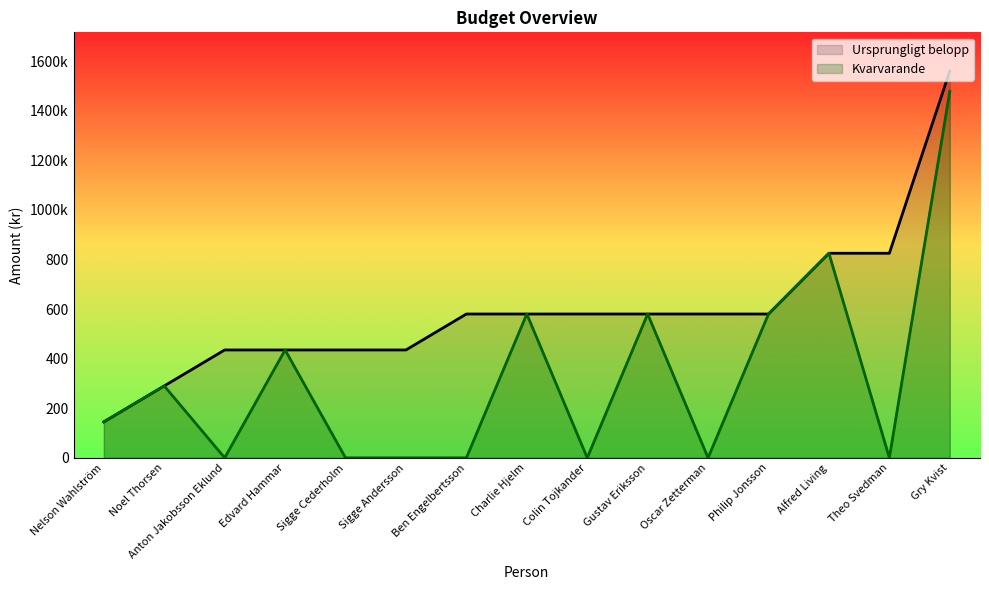

What is the label of the 12th point from the left?

Philip Jonsson